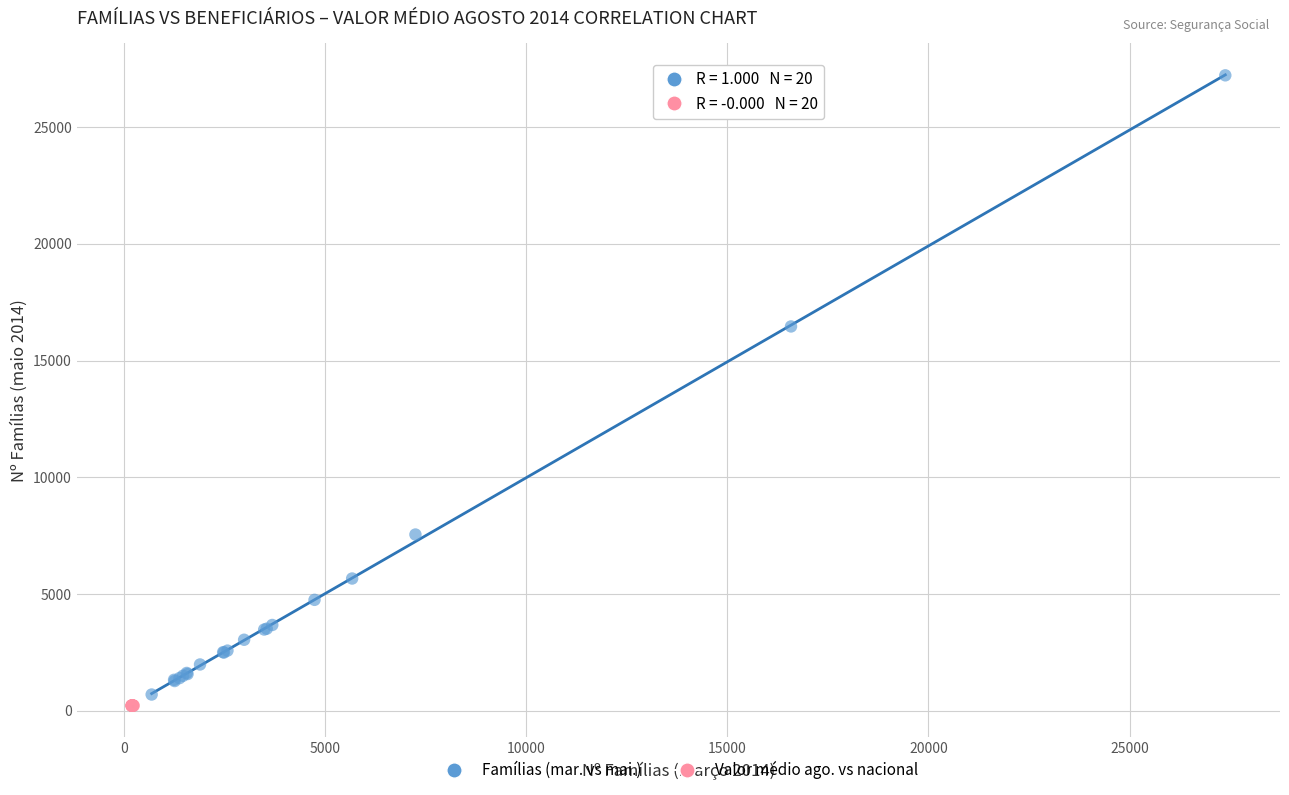

Which series contains the highest Y value?

Famílias (mar. vs mai.)